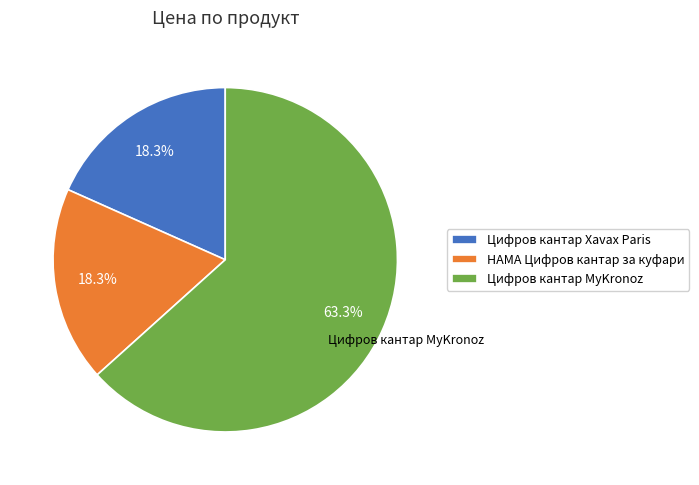

Combined, do HAMA Цифров кантар за куфари and Цифров кантар MyKronoz account for over 50%?

Yes